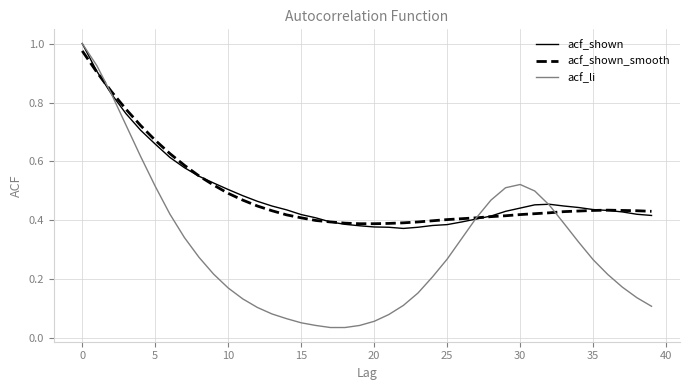

Which series has the largest range (max minus min)?

acf_li